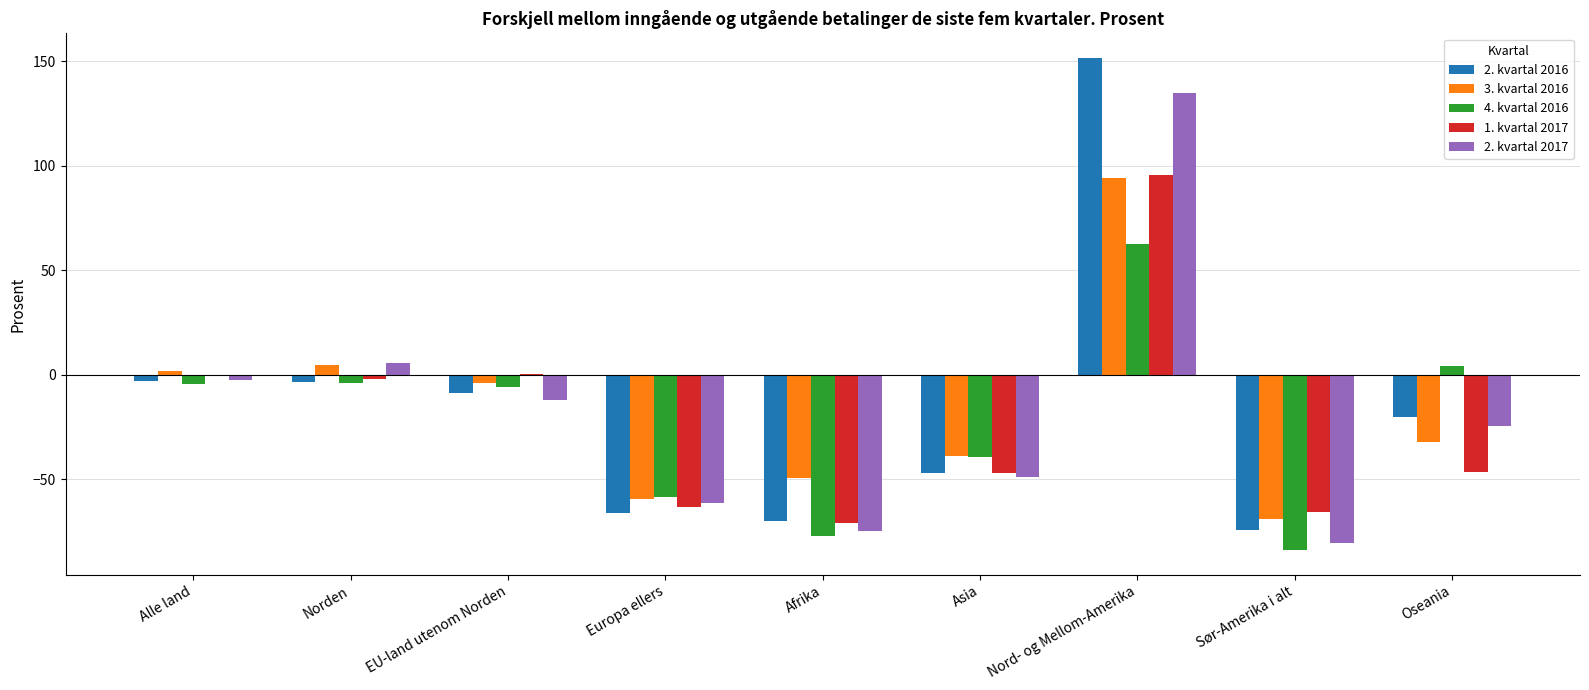

What is the sum of the 4. kvartal 2016 values at Sør-Amerika i alt and Alle land?

-88.3